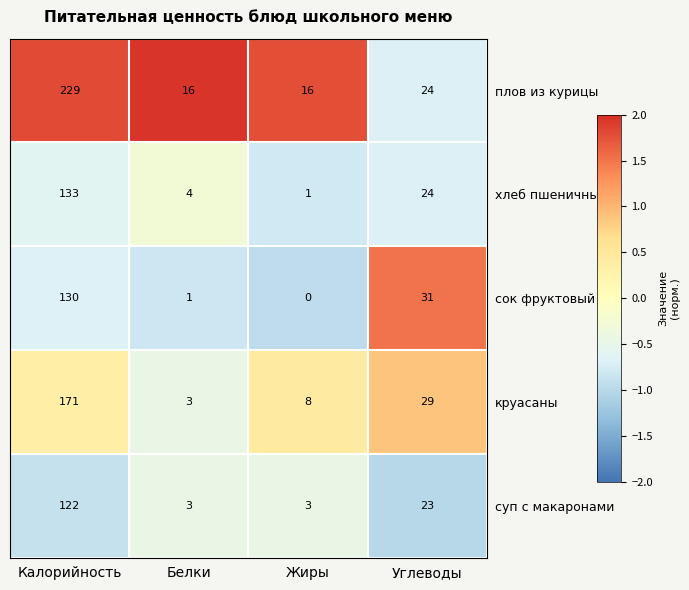

List the series in order of their peak value, lowest first.

суп с макаронами, сок фруктовый, хлеб пшеничный, круасаны, плов из курицы